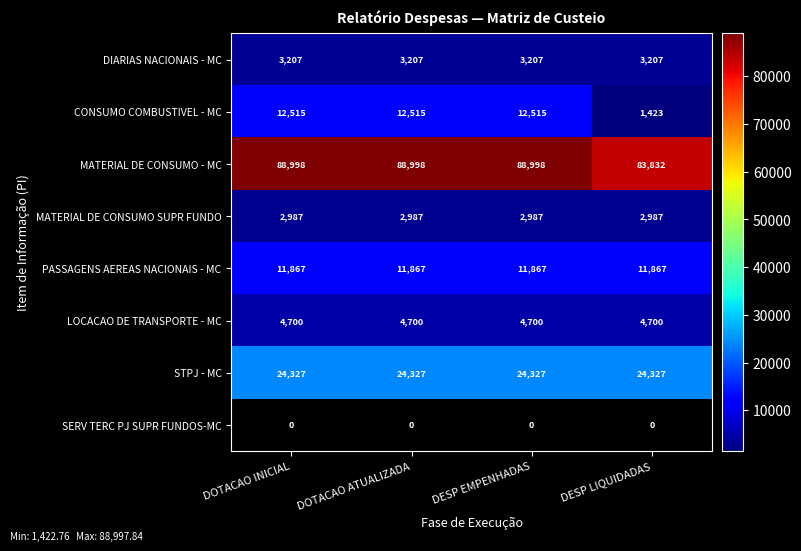

The STPJ - MC series shows 14690.8 at DOTACAO INICIAL. True or false?

False